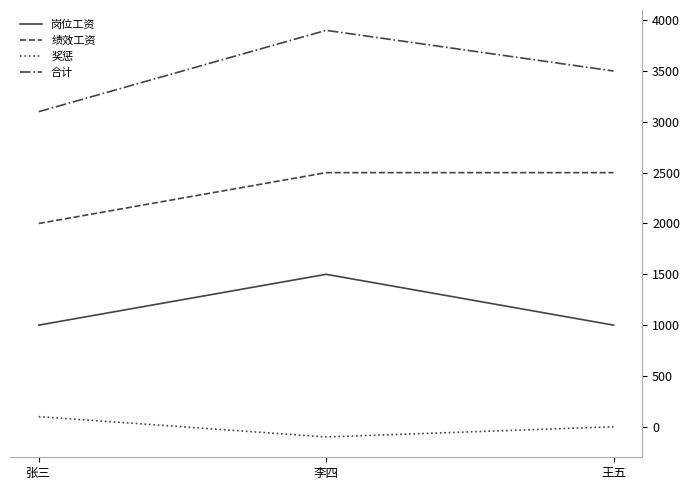

Rank the series by their average value, from lowest to highest.

奖惩, 岗位工资, 绩效工资, 合计